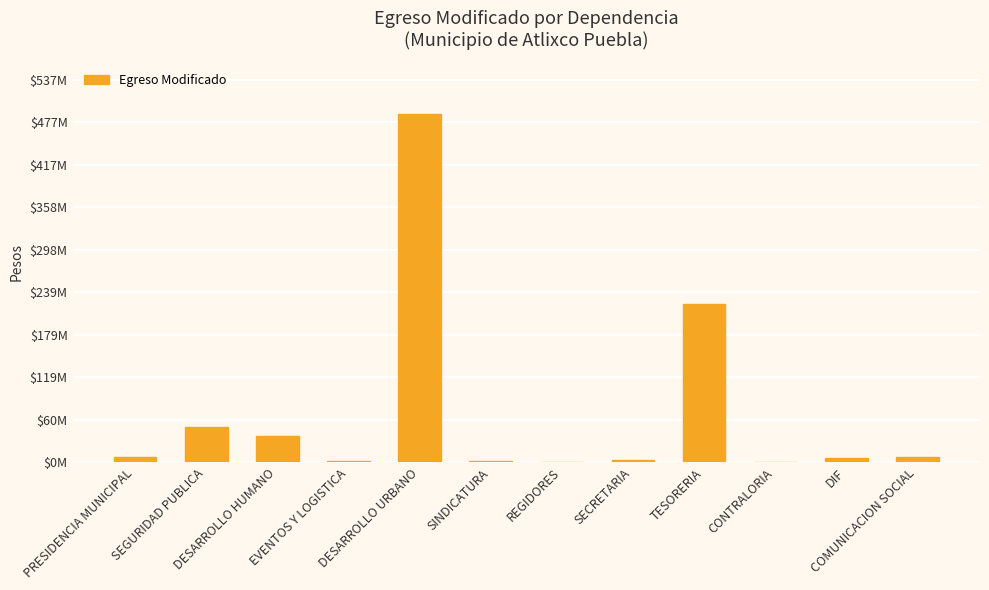

Count the number of values greater than 7118627.

6